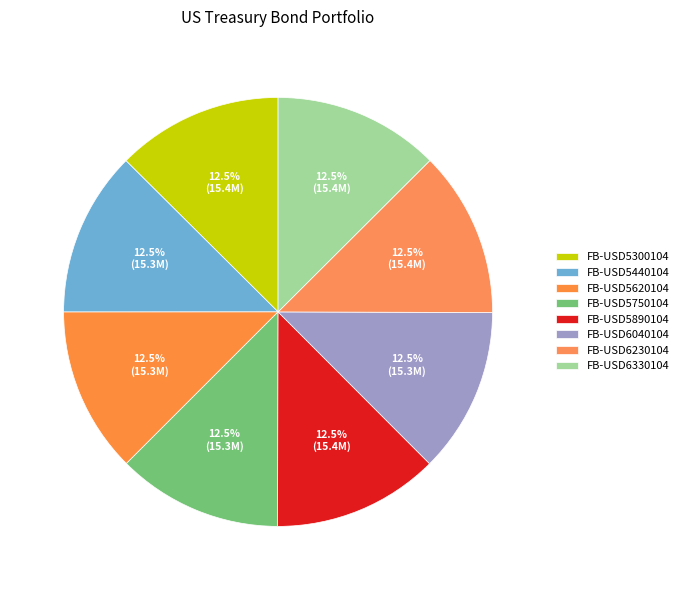

How many slices are in this pie chart?

8